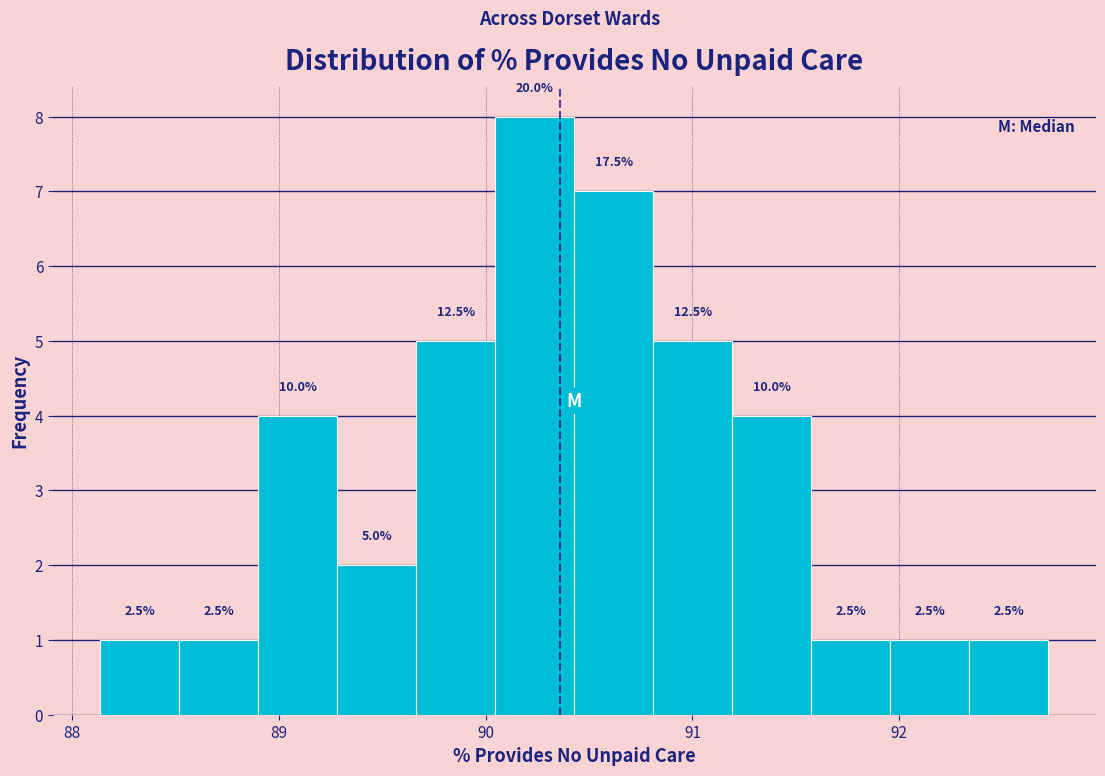

Around what value on the x-axis is the tallest bar? Give the approximate position of its centre, as read against the axis.

90.2